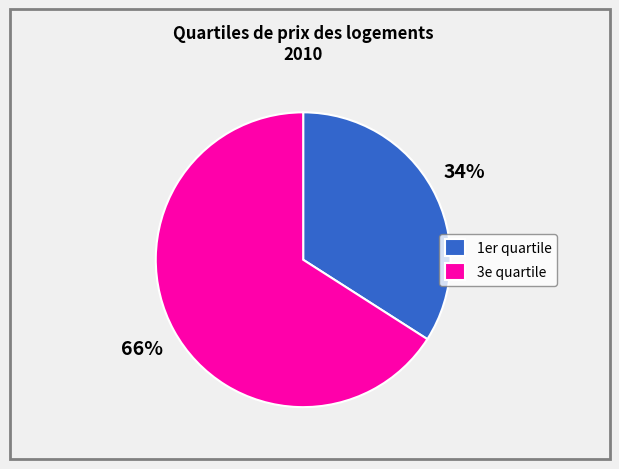

What is the largest slice in the pie chart?

3e quartile